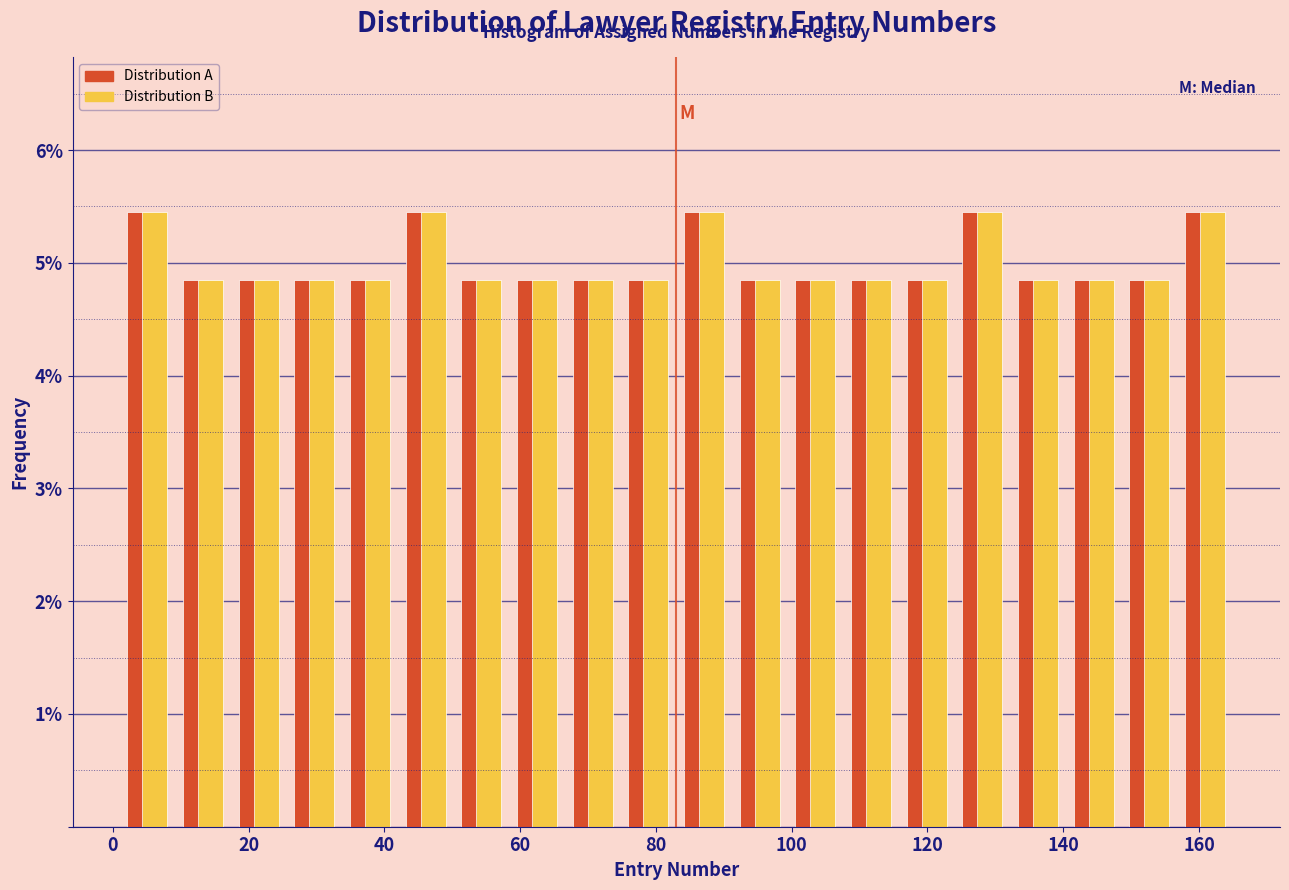

Reading left to right, transcribe this chart: for each range on the x-axis, give the height of each series' bar. Neither the bar edges nor the heights are printed on the chart, so give them approximately, as read against the axes.

1.0 to 9.2: Distribution A=5.5	Distribution B=5.5
9.2 to 17.4: Distribution A=4.8	Distribution B=4.8
17.4 to 25.6: Distribution A=4.8	Distribution B=4.8
25.6 to 33.8: Distribution A=4.8	Distribution B=4.8
33.8 to 42.0: Distribution A=4.8	Distribution B=4.8
42.0 to 50.2: Distribution A=5.5	Distribution B=5.5
50.2 to 58.4: Distribution A=4.8	Distribution B=4.8
58.4 to 66.6: Distribution A=4.8	Distribution B=4.8
66.6 to 74.8: Distribution A=4.8	Distribution B=4.8
74.8 to 83.0: Distribution A=4.8	Distribution B=4.8
83.0 to 91.2: Distribution A=5.5	Distribution B=5.5
91.2 to 99.4: Distribution A=4.8	Distribution B=4.8
99.4 to 107.6: Distribution A=4.8	Distribution B=4.8
107.6 to 115.8: Distribution A=4.8	Distribution B=4.8
115.8 to 124.0: Distribution A=4.8	Distribution B=4.8
124.0 to 132.2: Distribution A=5.5	Distribution B=5.5
132.2 to 140.4: Distribution A=4.8	Distribution B=4.8
140.4 to 148.6: Distribution A=4.8	Distribution B=4.8
148.6 to 156.8: Distribution A=4.8	Distribution B=4.8
156.8 to 165.0: Distribution A=5.5	Distribution B=5.5